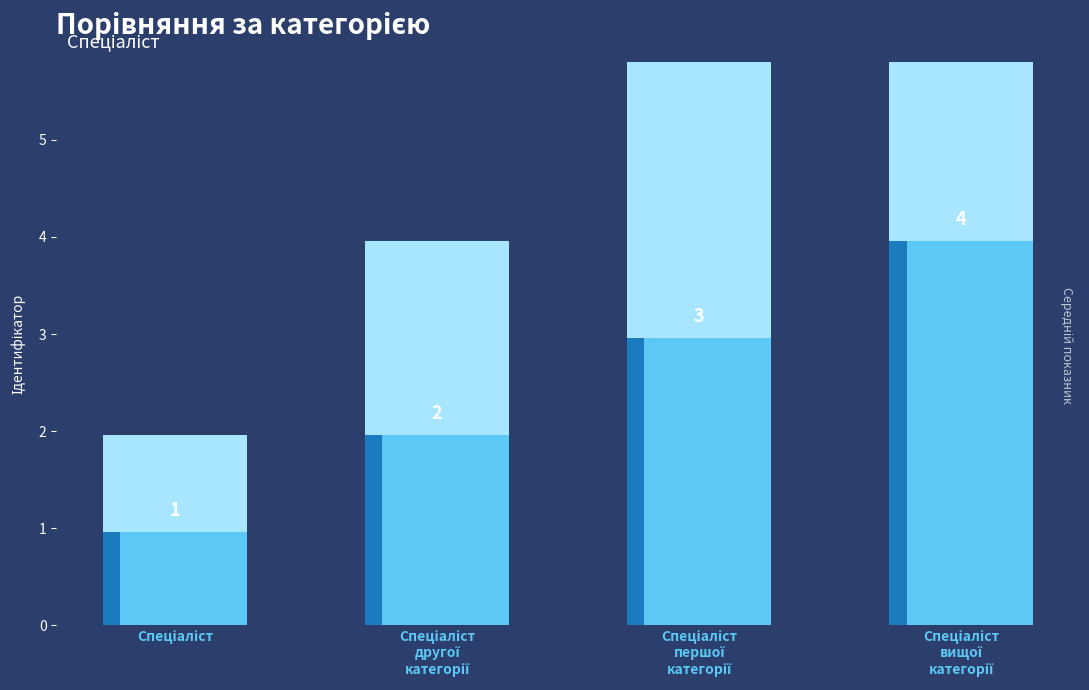

What value does the data have at Спеціаліст вищої категорії?

4